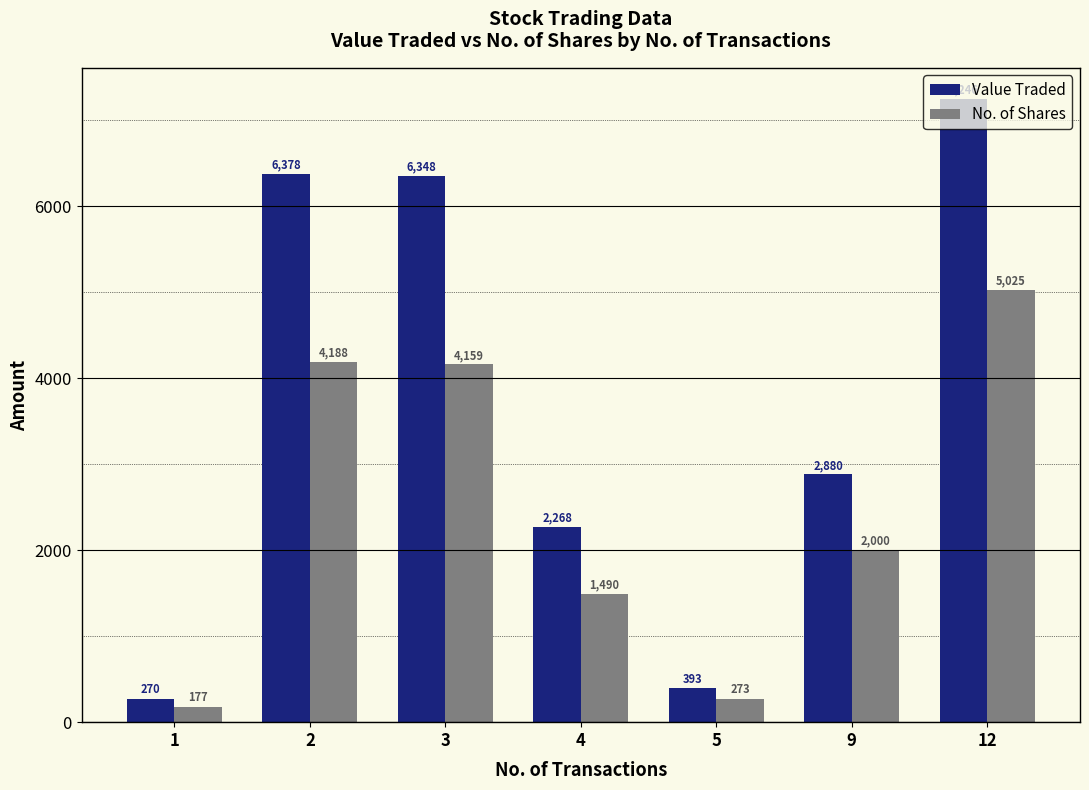

Which category has the highest value in the No. of Shares series?

12